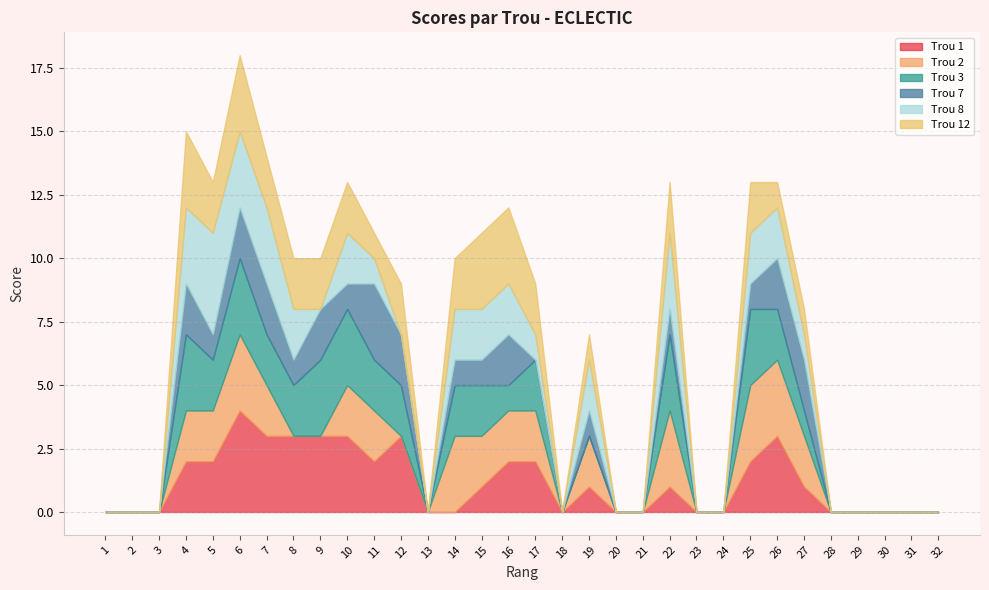

How many interior local peaks does the Trou 8 series have?

4